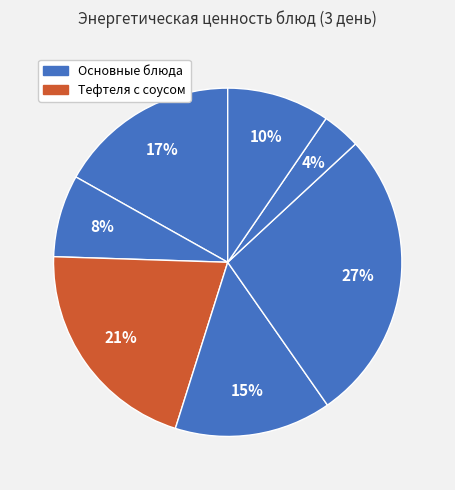

Count the number of slices in the pie.

7